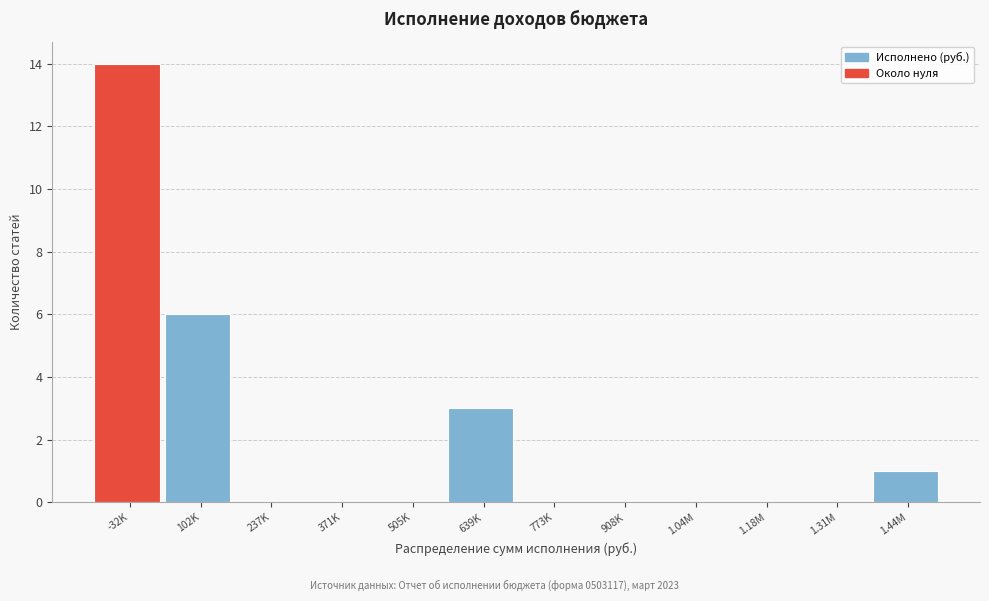

Reading right to left, transcribe all the data shown in this chart.

1.44M=1	1.31M=0	1.18M=0	1.04M=0	908K=0	773K=0	639K=3	505K=0	371K=0	237K=0	102K=6	-32K=14